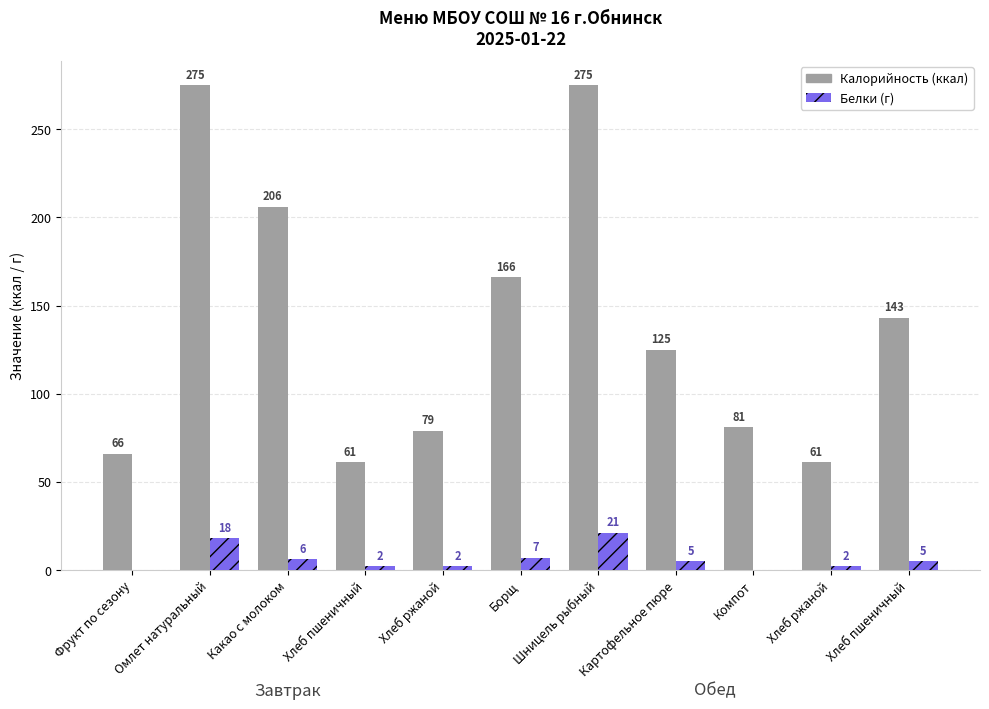

How many series are shown in this chart?

2